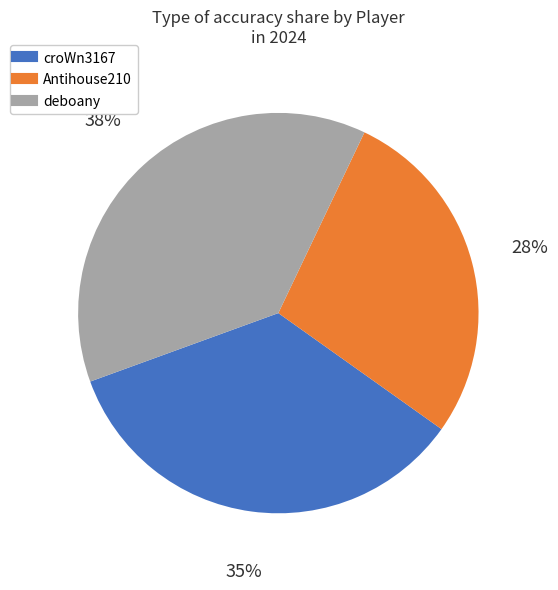

How many segments does this pie chart have?

3